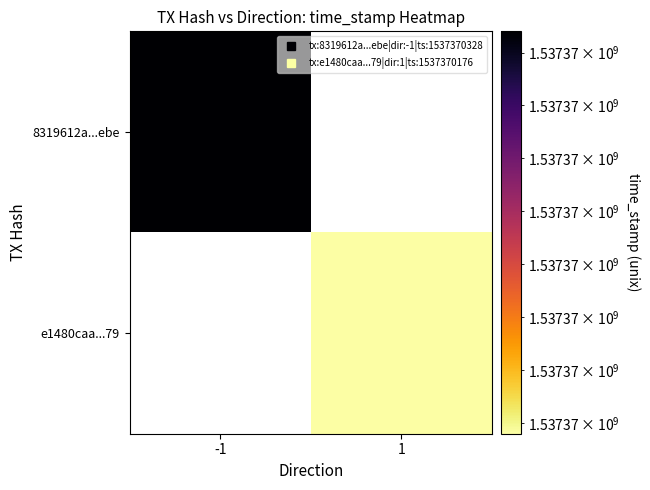

Rank the series by their maximum value, from highest to lowest.

8319612a...ebe, e1480caa...79